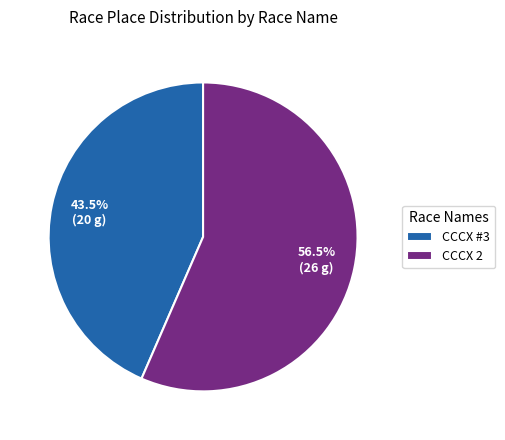

How many slices are in this pie chart?

2